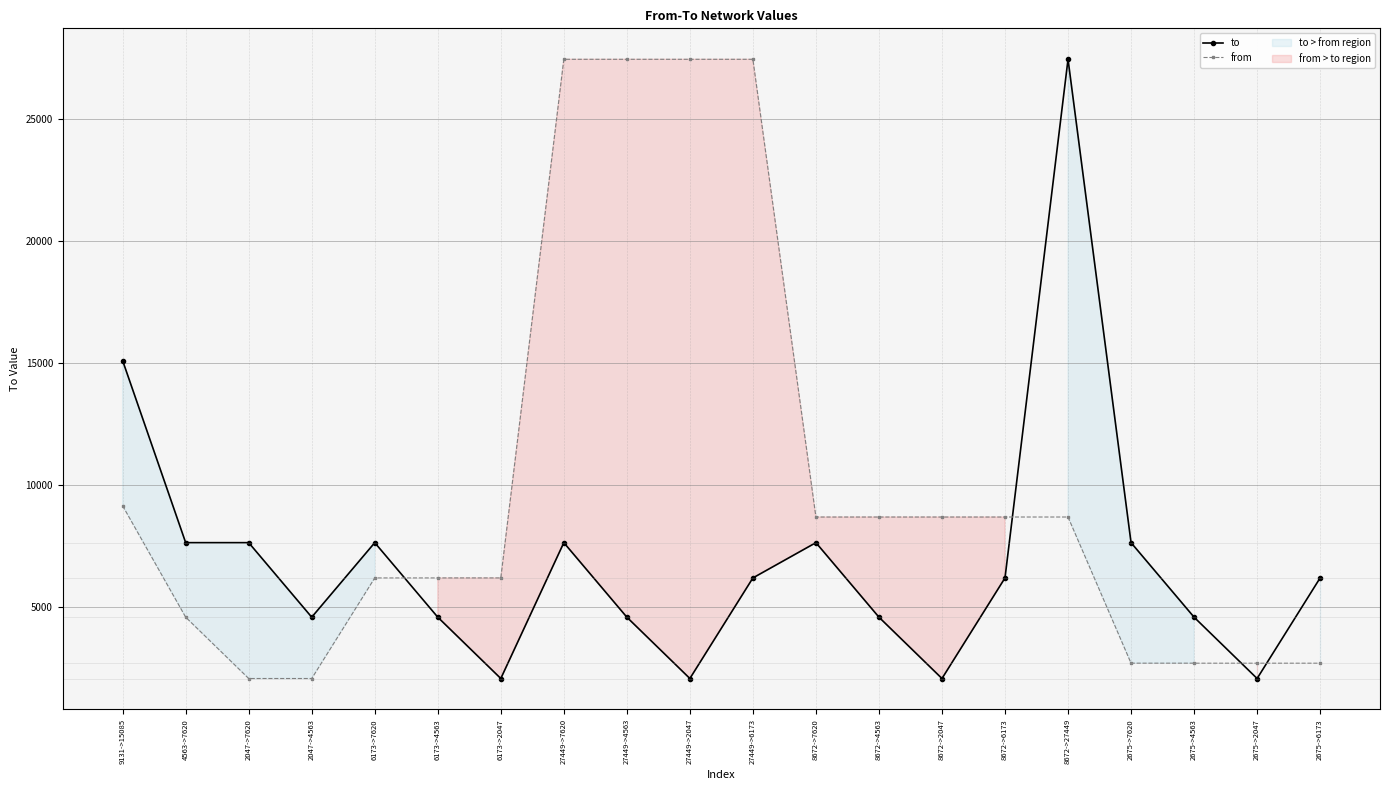

What is the minimum value for to?

2047